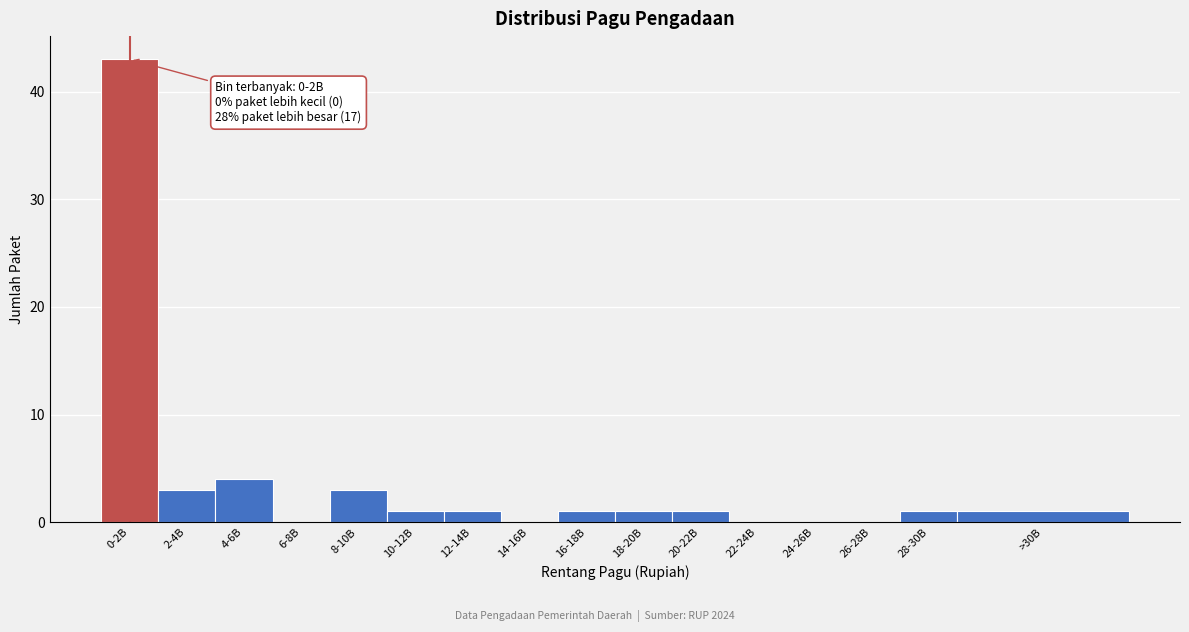

Reading left to right, extract all data points from this chart.

0-2B=43	2-4B=3	4-6B=4	6-8B=0	8-10B=3	10-12B=1	12-14B=1	14-16B=0	16-18B=1	18-20B=1	20-22B=1	22-24B=0	24-26B=0	26-28B=0	28-30B=1	>30B=1